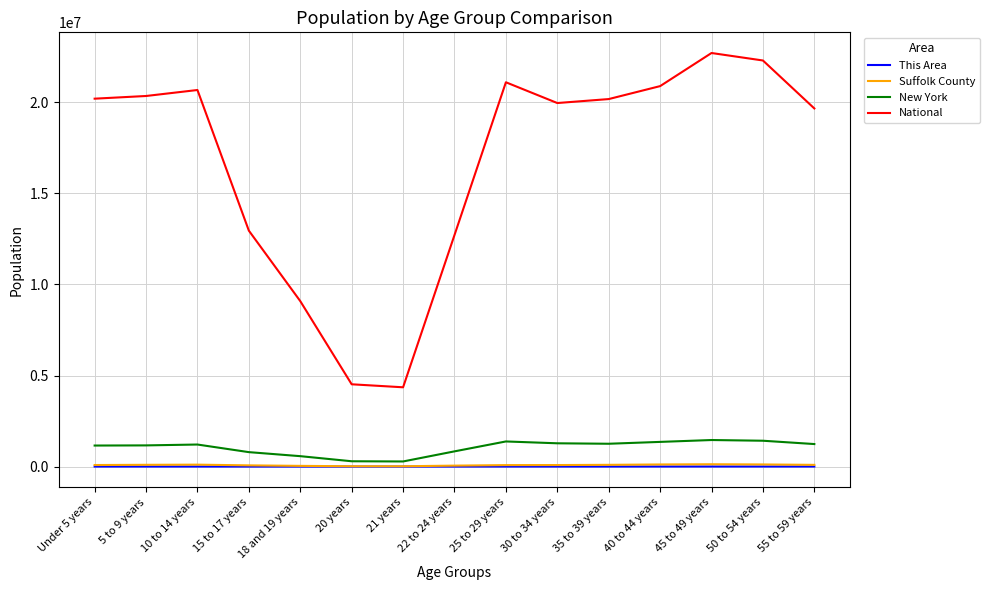

True or false: New York and This Area cross at least once.

False